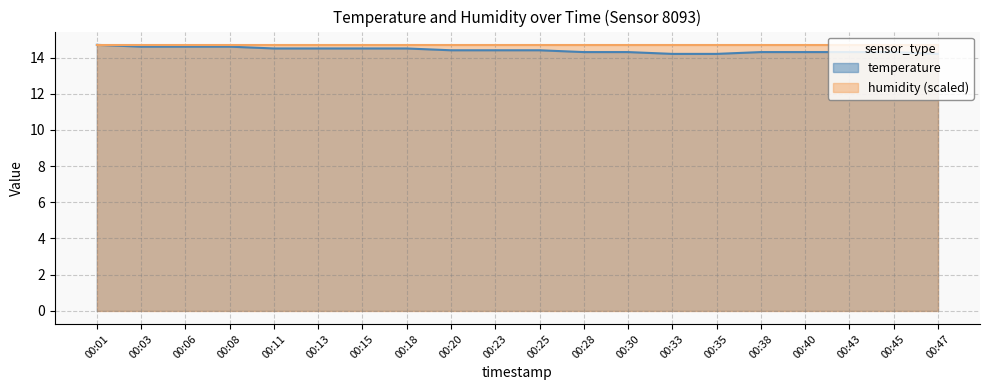

What is the sum of all values?

288.1